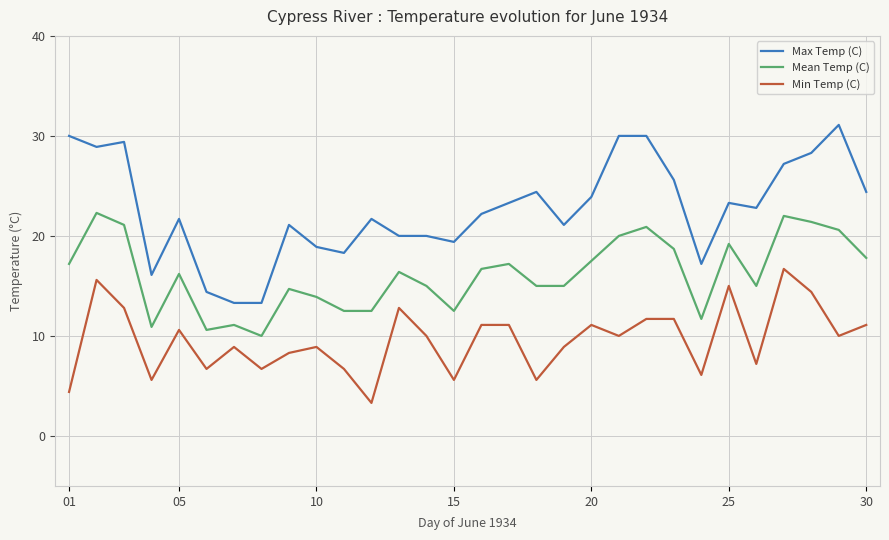

How many interior local peaks does the Mean Temp (C) series have?

9